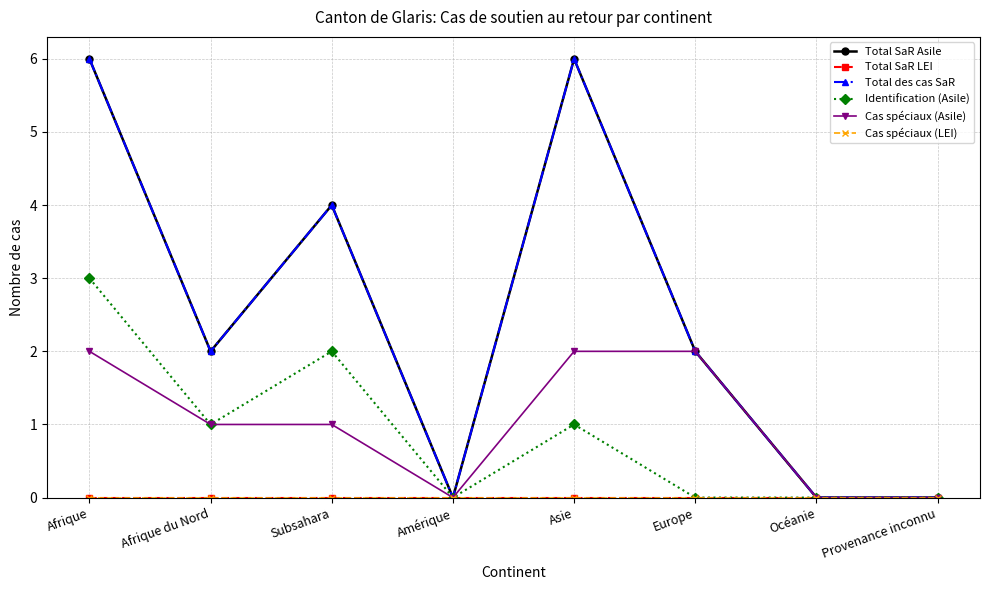

Does the chart have visible grid lines?

Yes